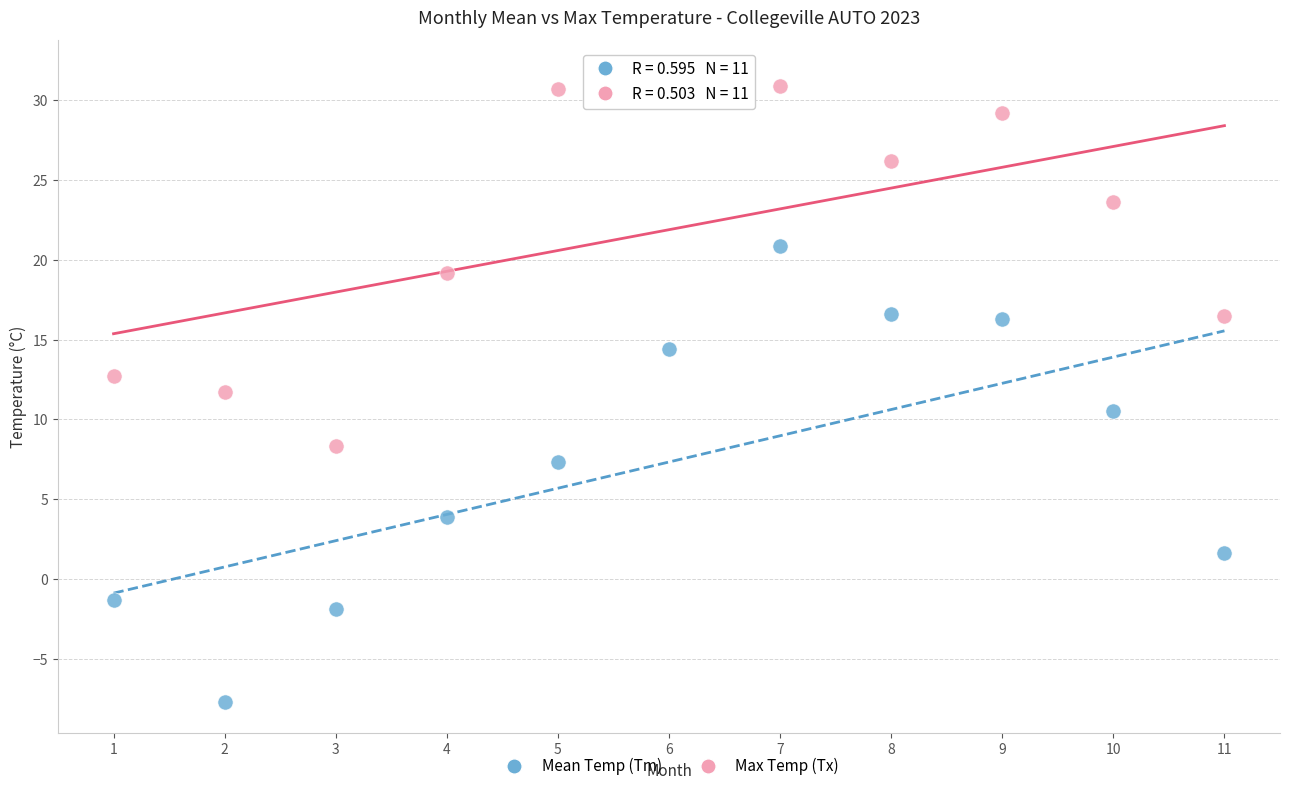

Which series reaches the minimum Y coordinate?

Mean Temp (Tm)